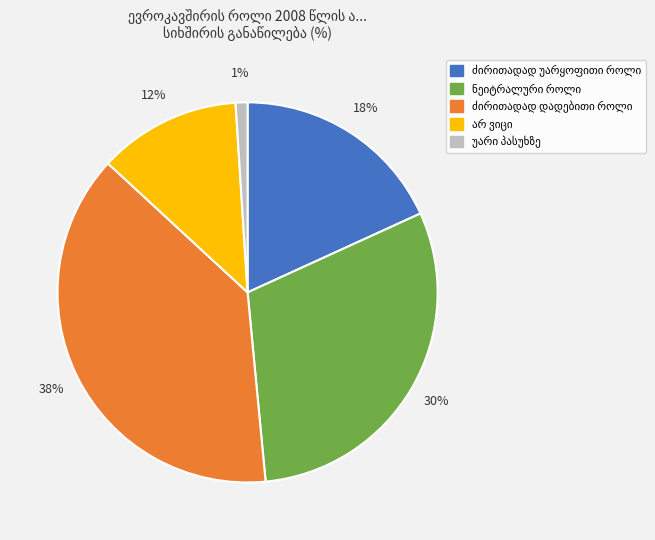

How many slices are in this pie chart?

5